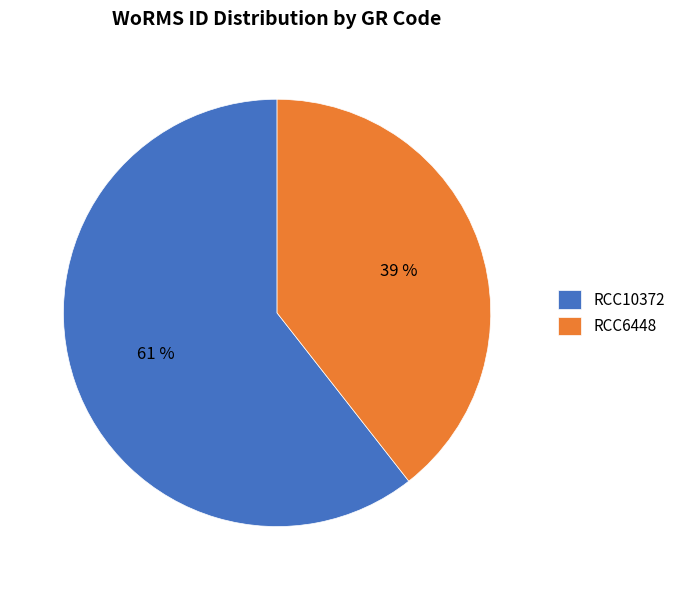

Which has a higher value, RCC6448 or RCC10372?

RCC10372